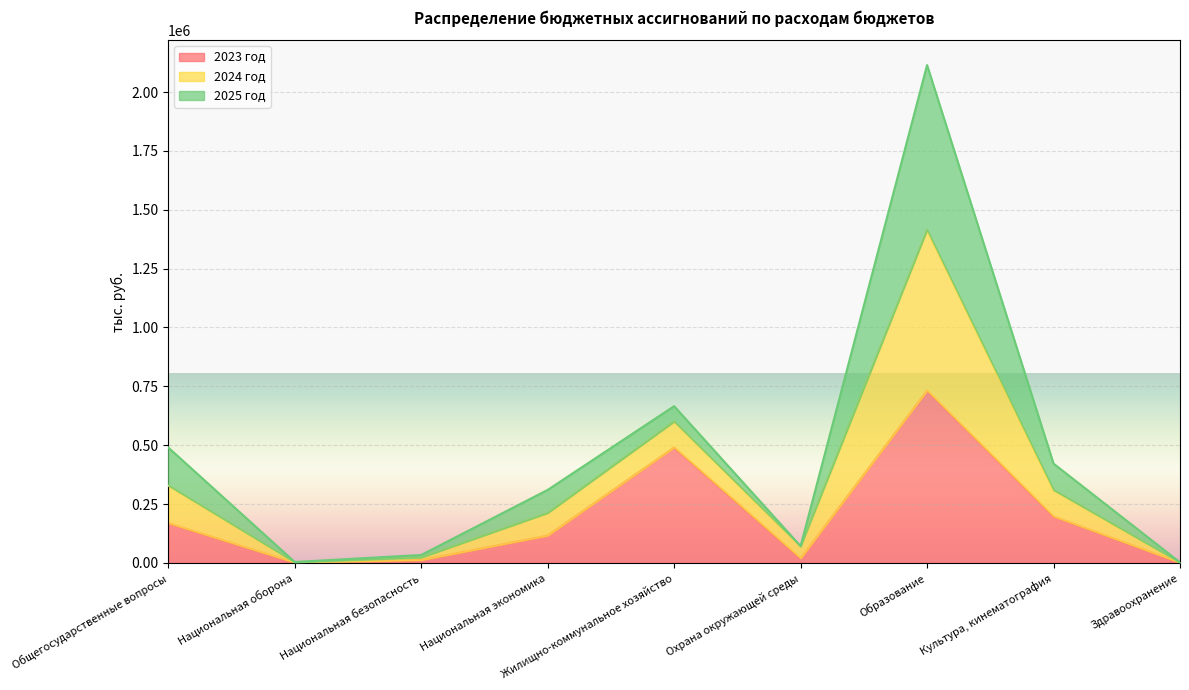

What is the difference between the second highest and second lowest values in the 2023 год series?

489215.8